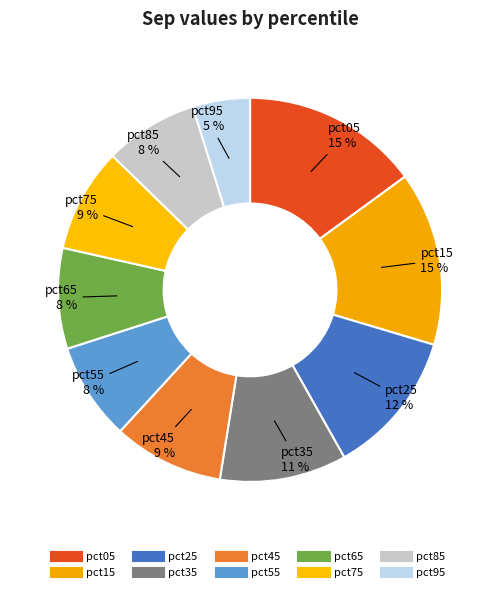

Is it true that pct55 is 8% of the pie?

True